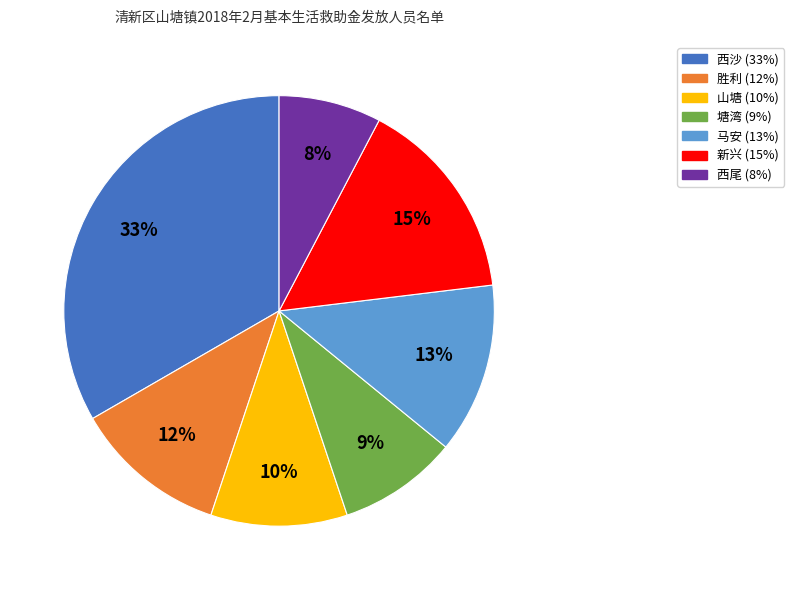

Does 胜利 account for over 50% of the chart?

No